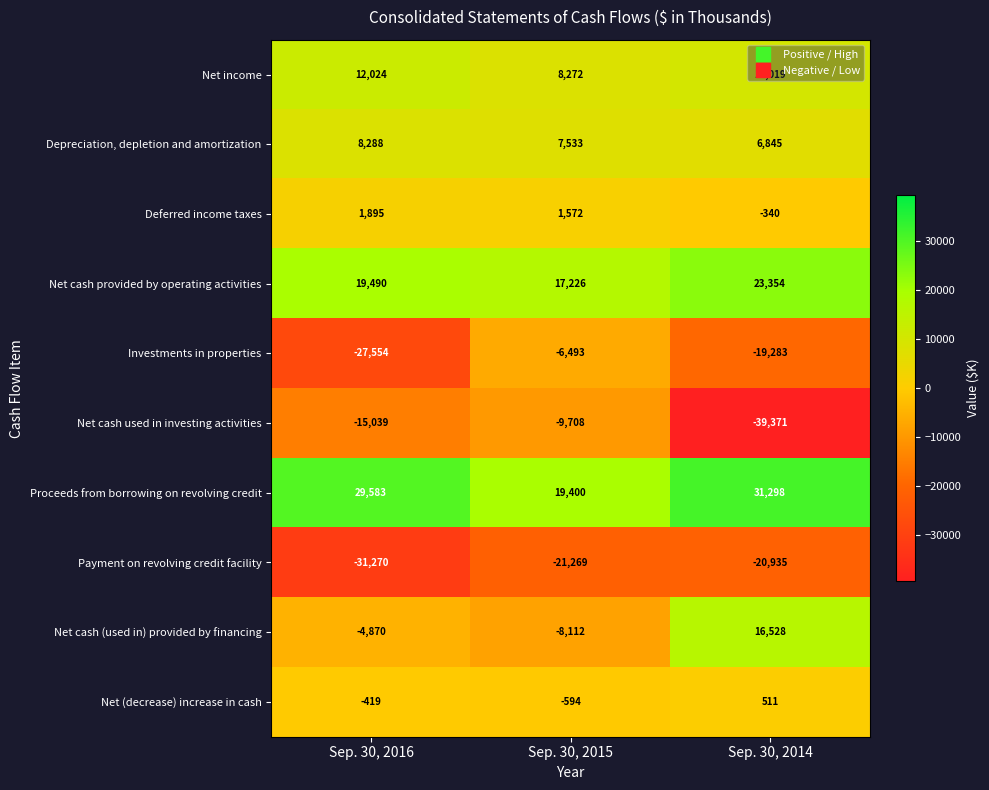

What is the minimum value shown in the chart?

-39371